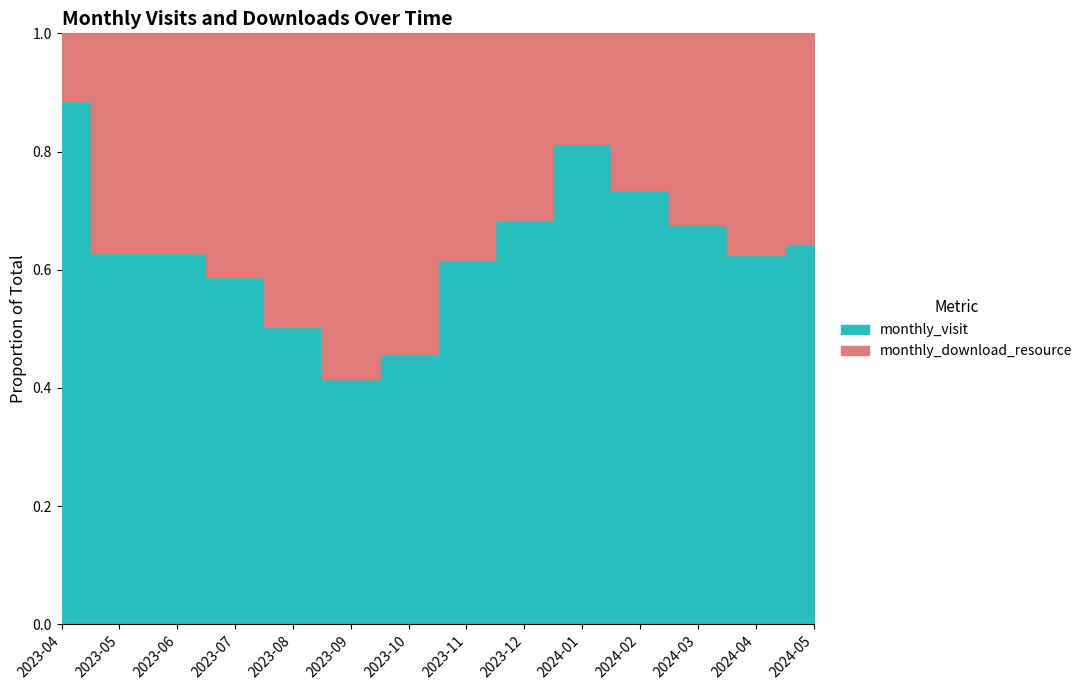

Reading left to right, transcribe all the data shown in this chart.

monthly_download_resource: 70	36	39	47	65	117	103	49	50	25	30	36	45	5
monthly_visit: 537	61	66	67	66	83	87	79	108	108	83	75	75	9